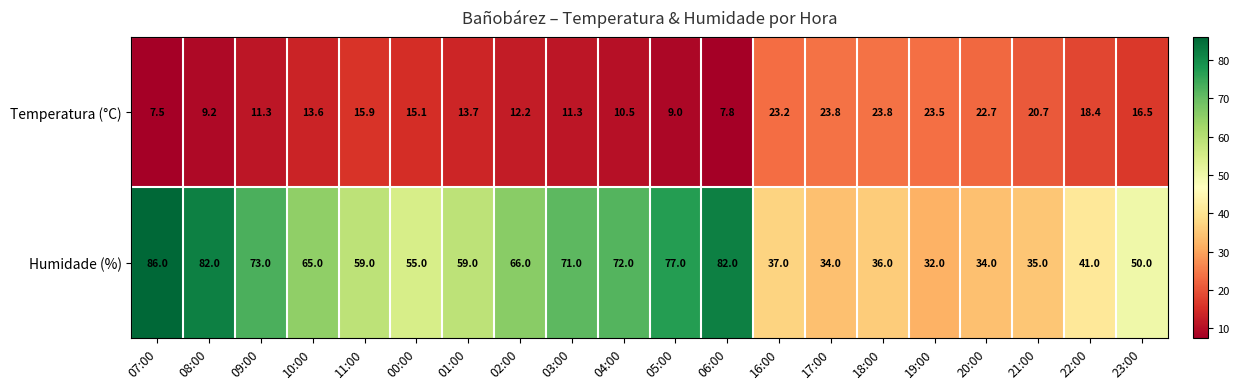

Which series has the largest range (max minus min)?

Humidade (%)